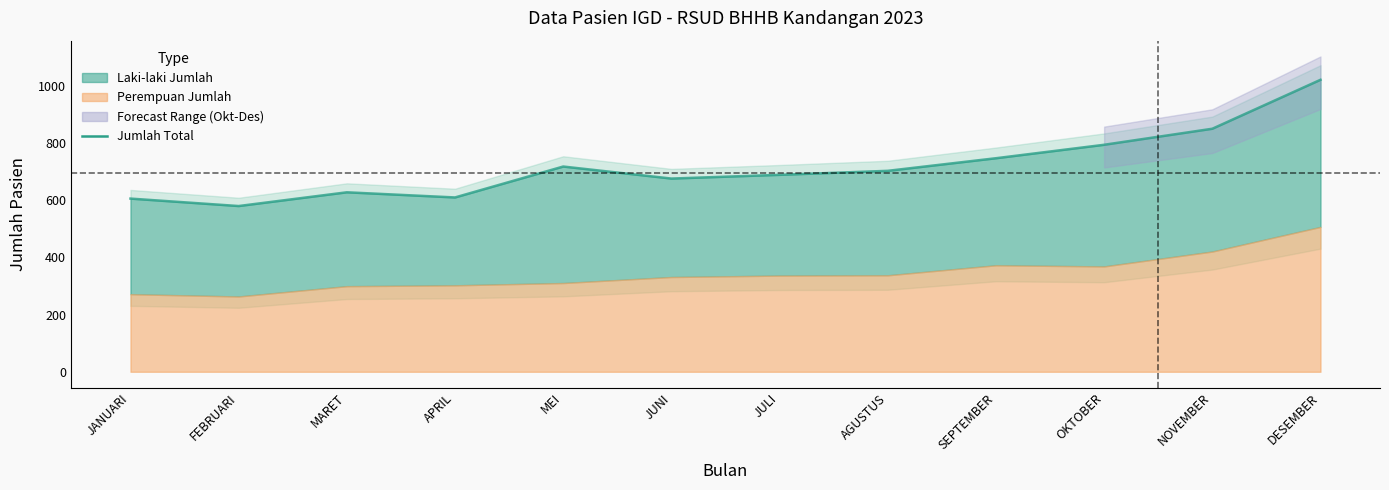

How many data points are less than 702?

6